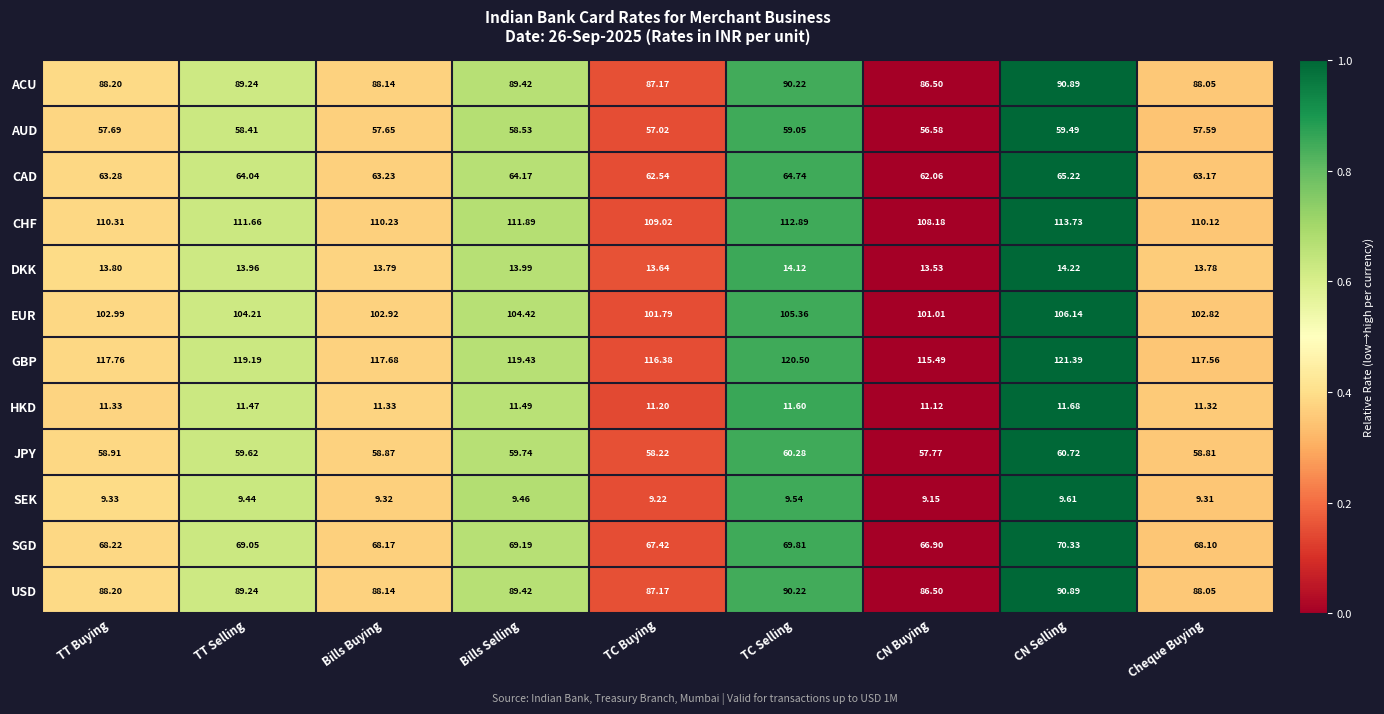

At which category does the chart reach its peak across all series?

CN Selling